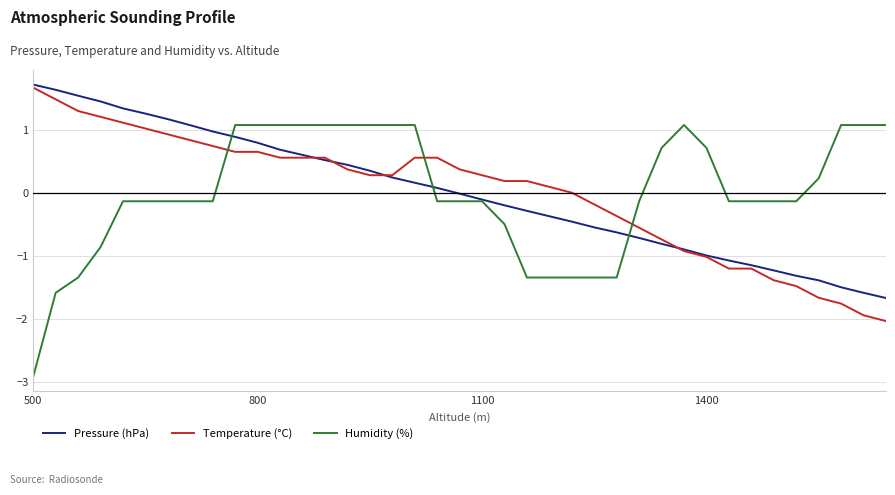

What is the minimum value shown in the chart?

-2.9